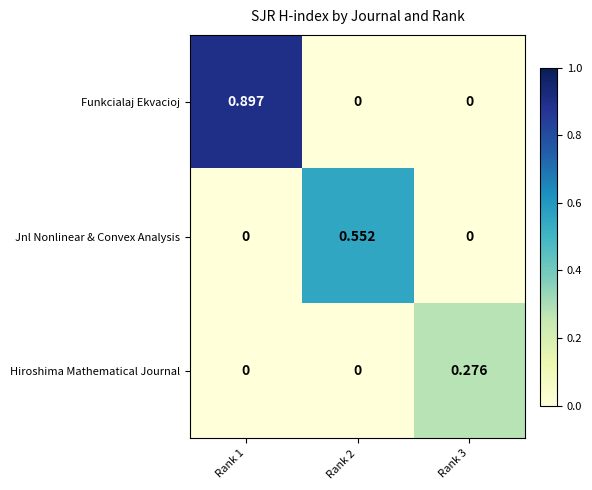

Rank the series by their maximum value, from highest to lowest.

Funkcialaj Ekvacioj, Jnl Nonlinear & Convex Analysis, Hiroshima Mathematical Journal